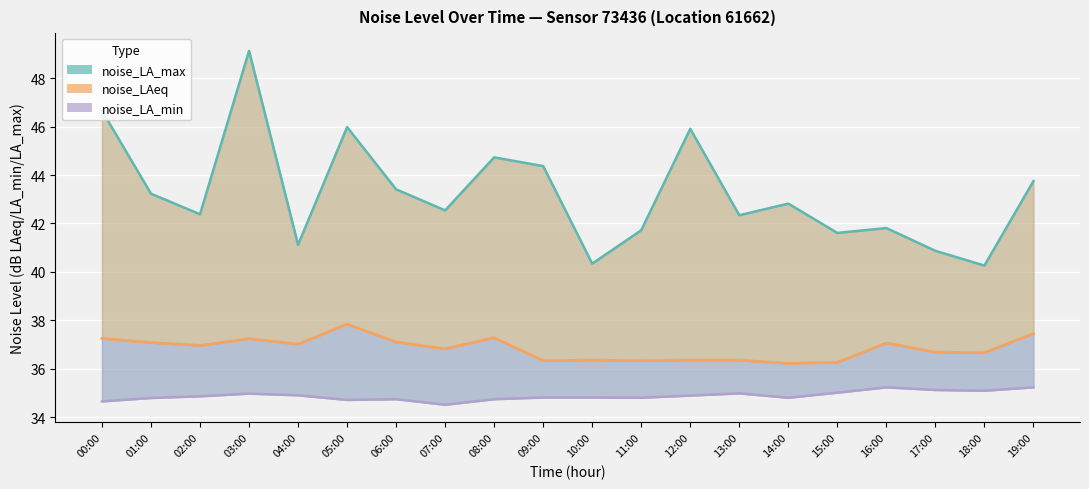

What is the average value of the noise_LA_min series?

34.9